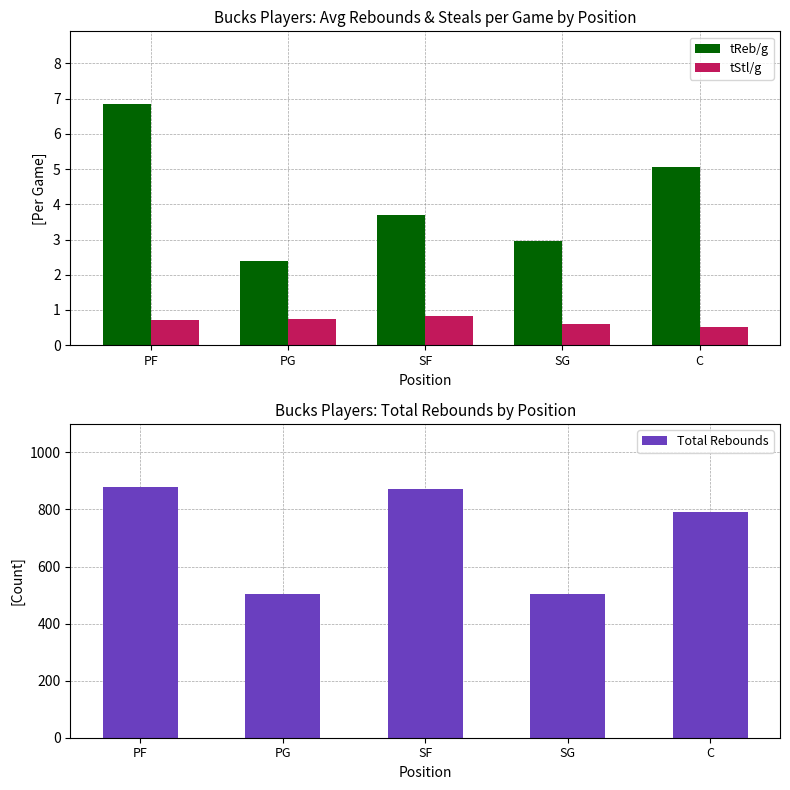

The Total Rebounds series shows 817.2 at PG. True or false?

False